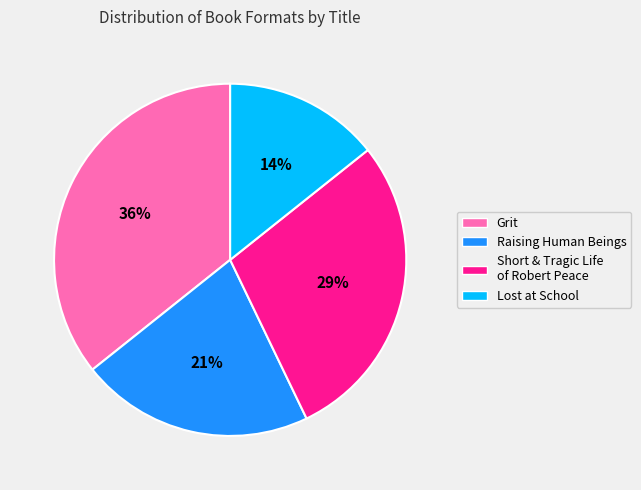

What is the ratio of the value at Lost at School to the value at Short & Tragic Life of Robert Peace?

0.5